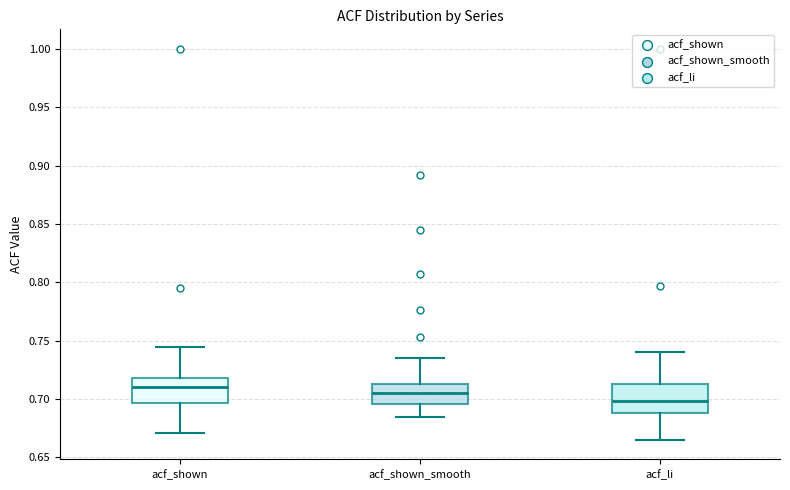

Reading left to right, read every box against the y-axis: the position of its median line, the range the box covers, and the ends of its whiskers. The values are not printed on the chart, so give them approximately, as read against the axis.

acf_shown: median 0.710, box 0.695 to 0.720, whiskers 0.670 to 0.745
acf_shown_smooth: median 0.705, box 0.695 to 0.715, whiskers 0.685 to 0.735
acf_li: median 0.700, box 0.690 to 0.715, whiskers 0.665 to 0.740